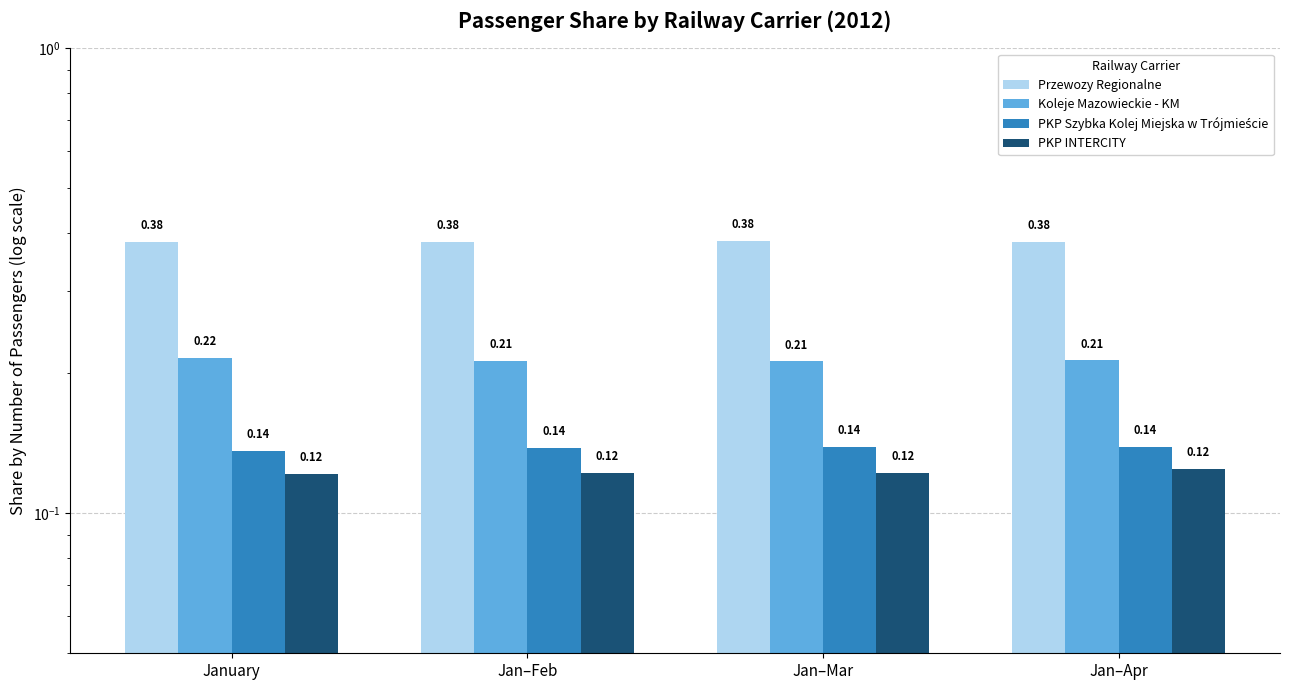

At Jan–Mar, list the series in order from largest to smallest.

Przewozy Regionalne, Koleje Mazowieckie - KM, PKP Szybka Kolej Miejska w Trójmieście, PKP INTERCITY